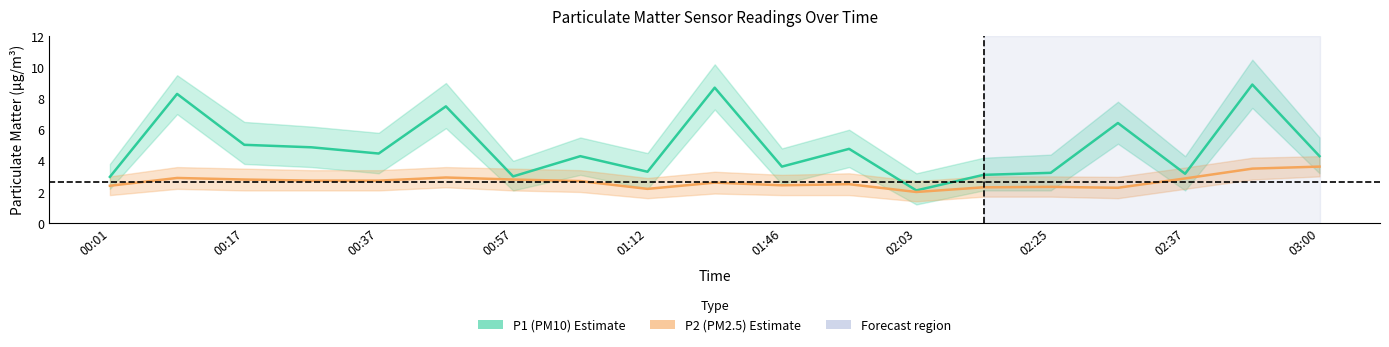

What is the difference between the P2 (PM2.5) values at 03:00 and 02:37?

0.8